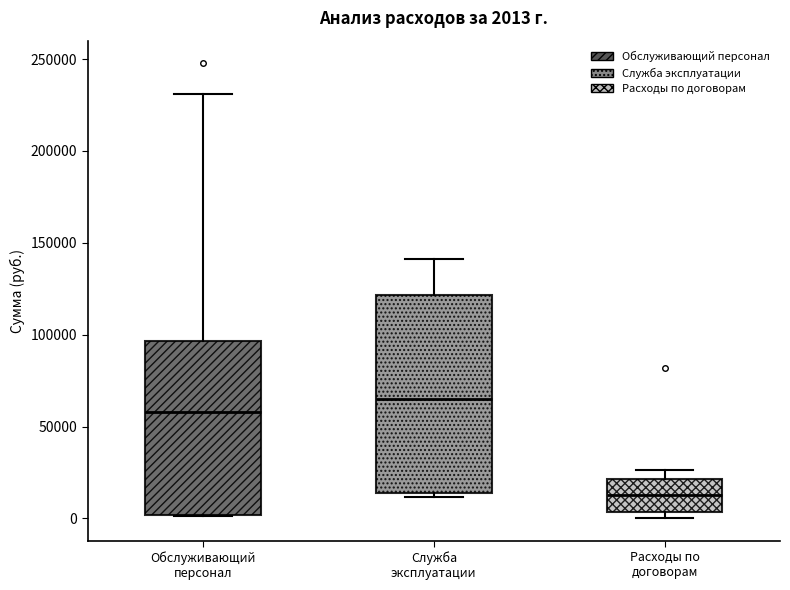

Which box's median line is the lowest?

Расходы по договорам